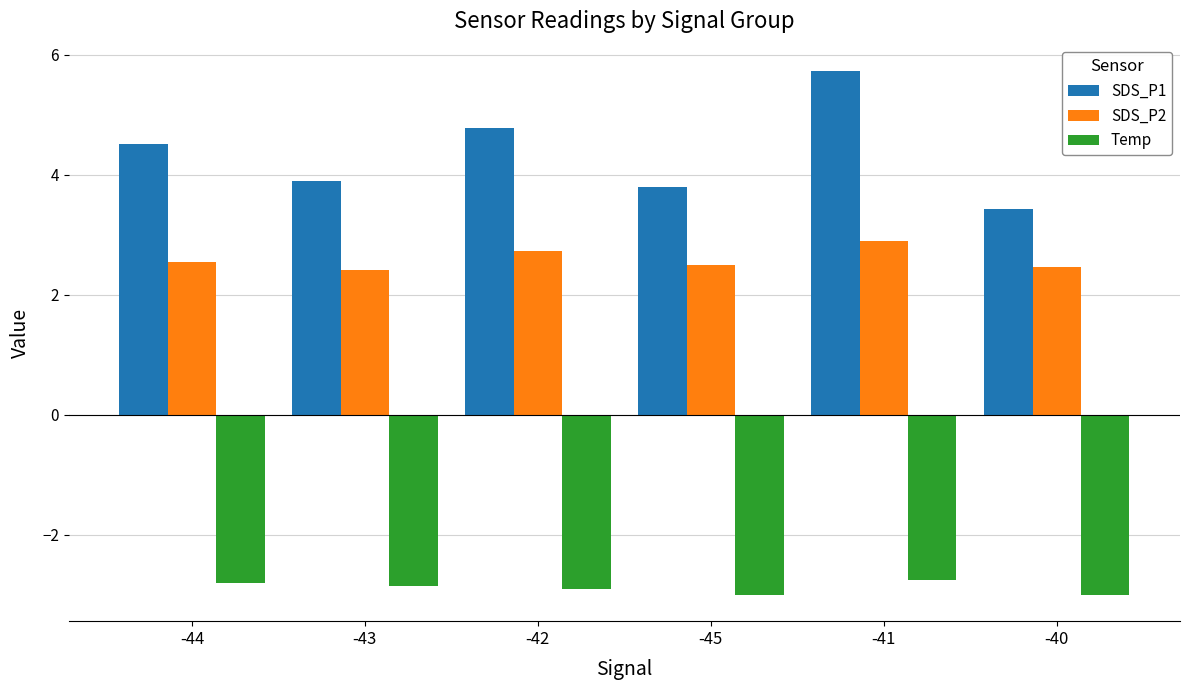

What is the difference between the maximum and minimum values in the SDS_P2 series?

0.5